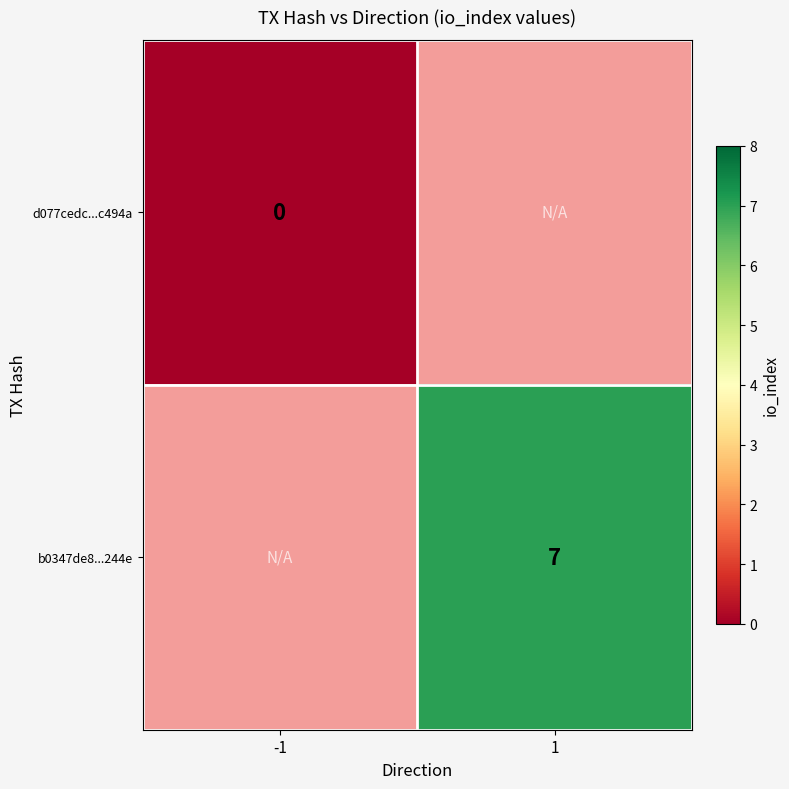

At how many categories does at least one series exceed 1?

1